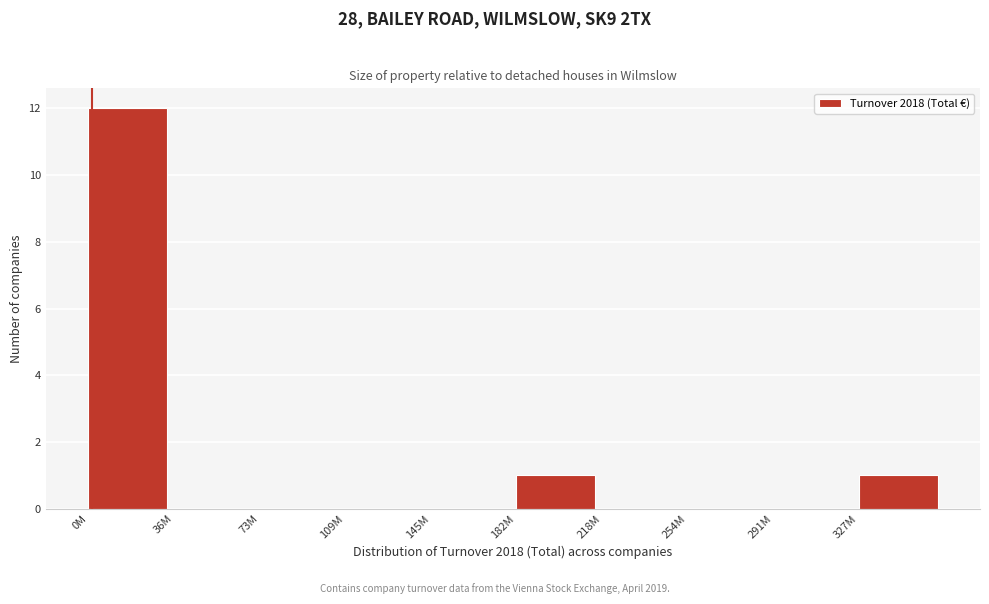

Reading left to right, what are all the values shown in this chart?

0M=12	36M=0	73M=0	109M=0	145M=0	182M=1	218M=0	254M=0	291M=0	327M=1